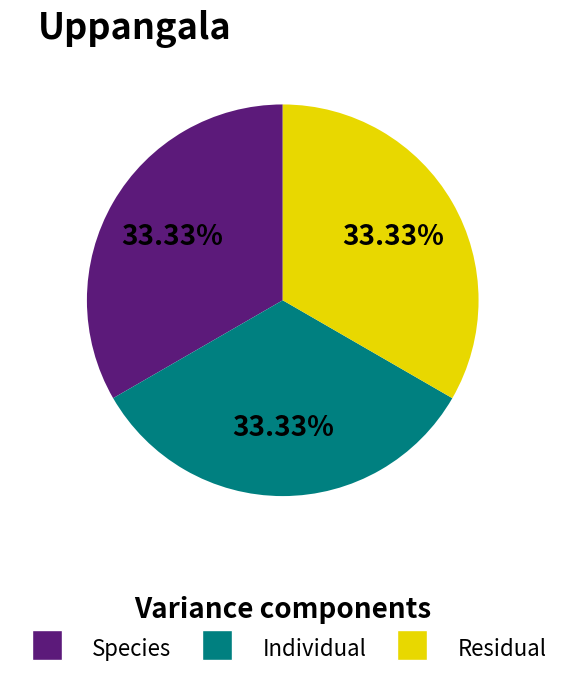

Is there any slice that represents more than half of the pie?

No